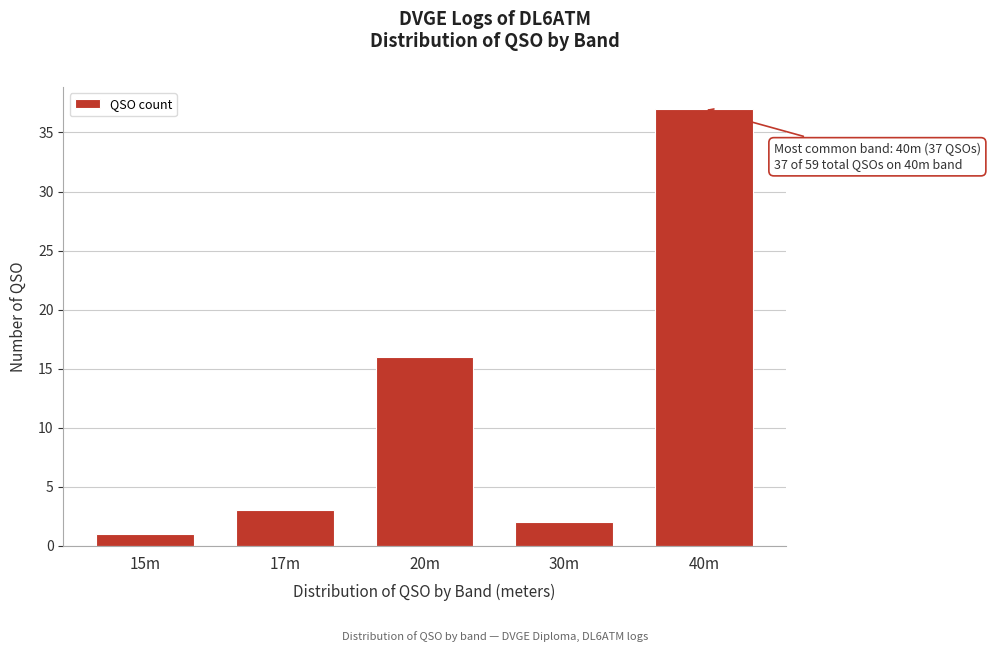

Reading left to right, transcribe all the data shown in this chart.

15m=1	17m=3	20m=16	30m=2	40m=37